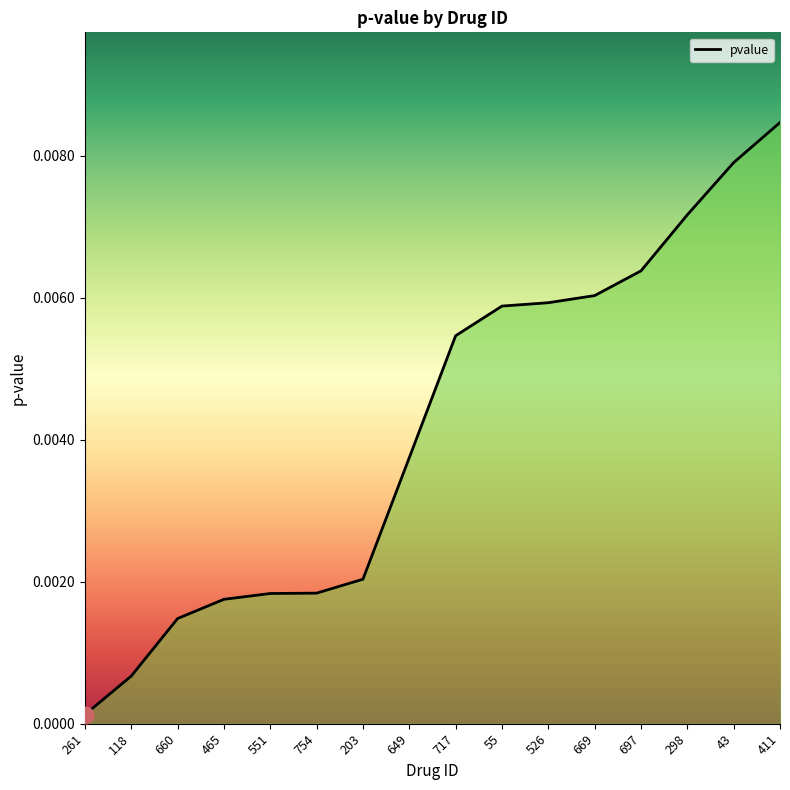

Is it true that the value at 261 is 0.0?

False